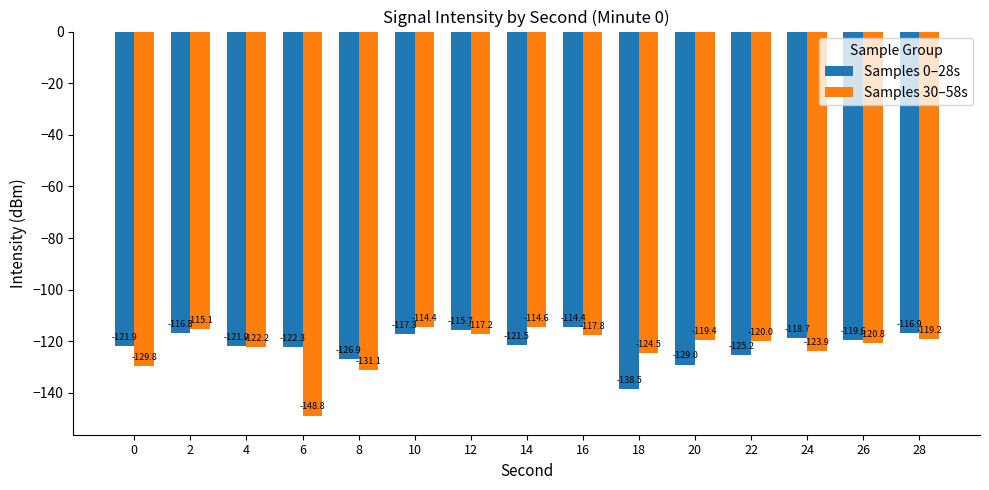

What is the value of the Samples 0–28s bar at the 5th from the left?

-126.9